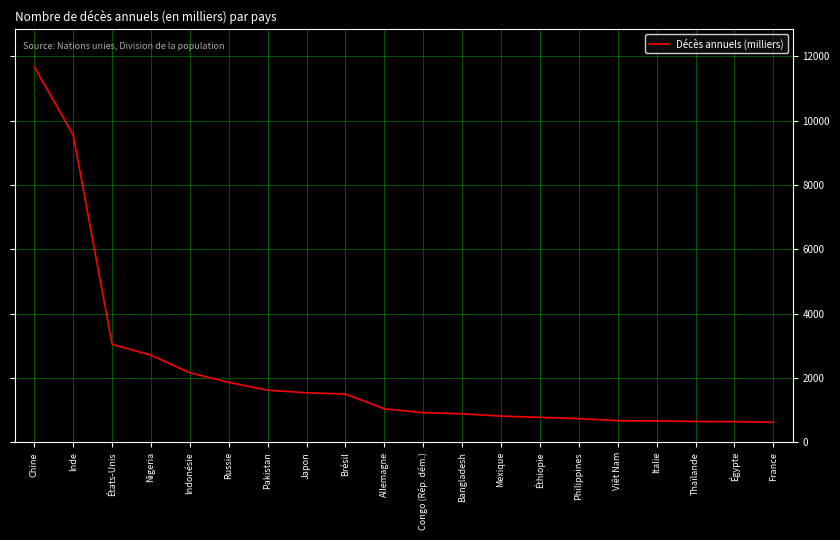

Which has a higher value, Thaïlande or Allemagne?

Allemagne